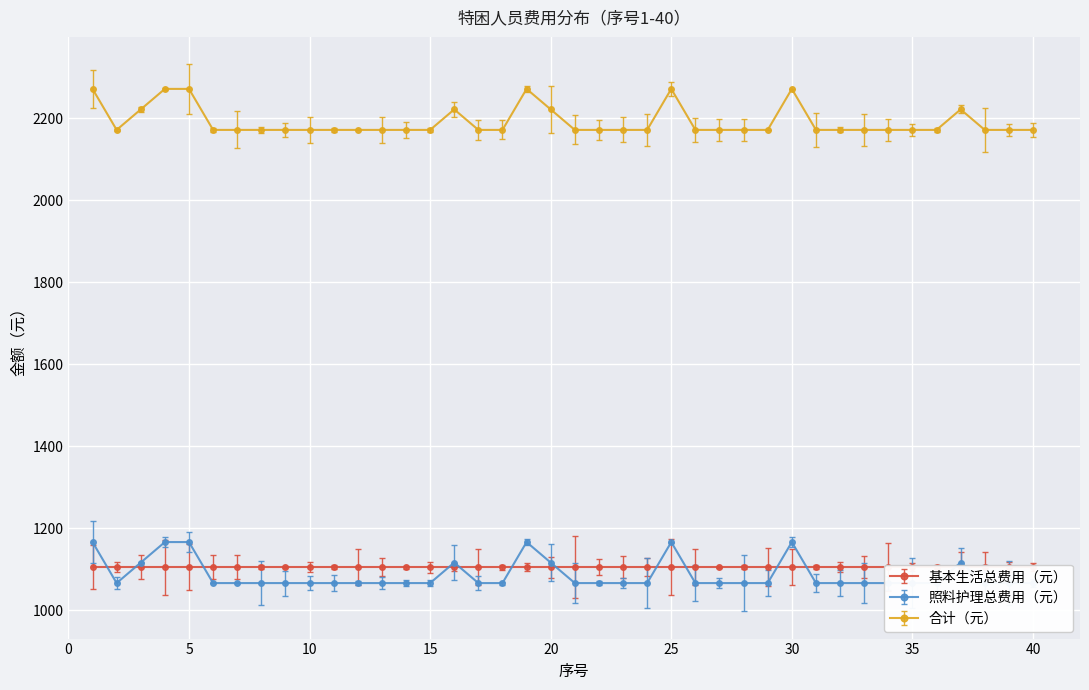

Which has a higher value, 34 or 32?

34